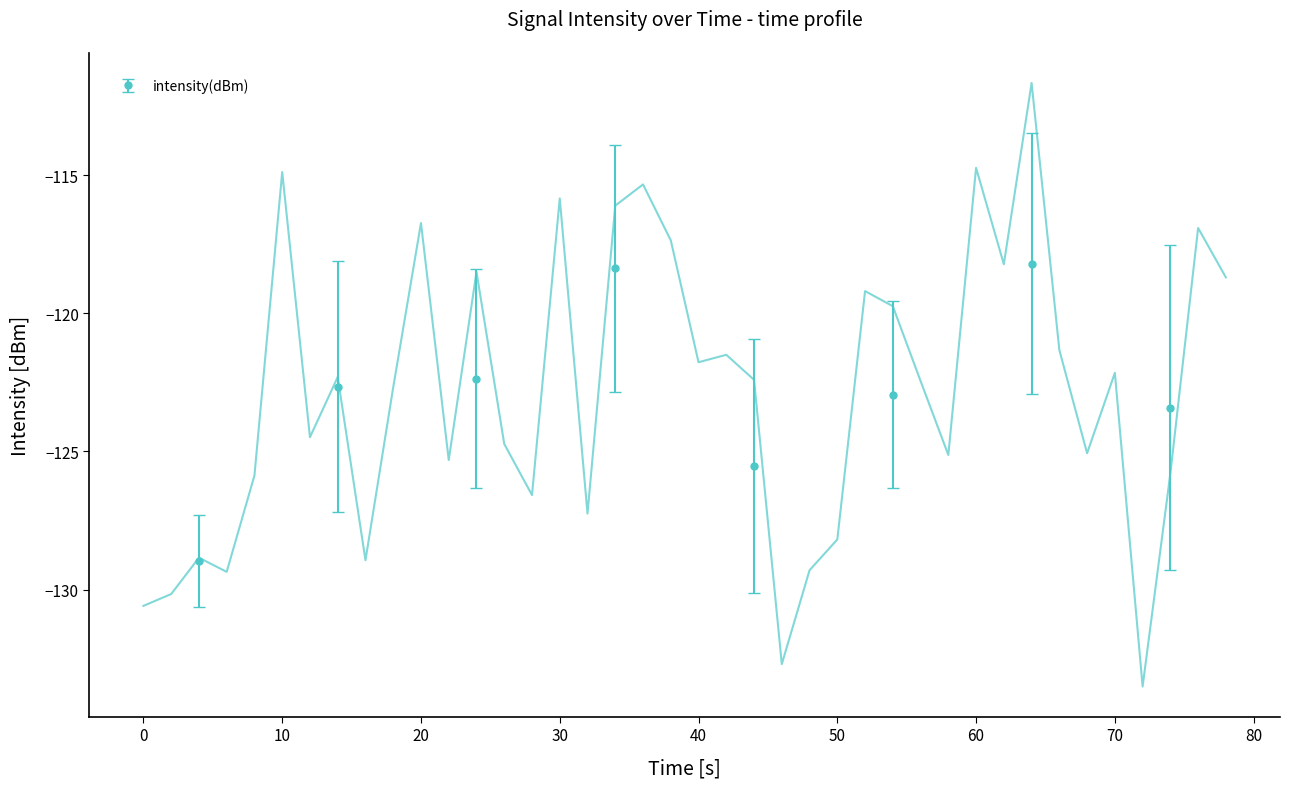

What is the highest value of the intensity(dBm) series?

-118.2